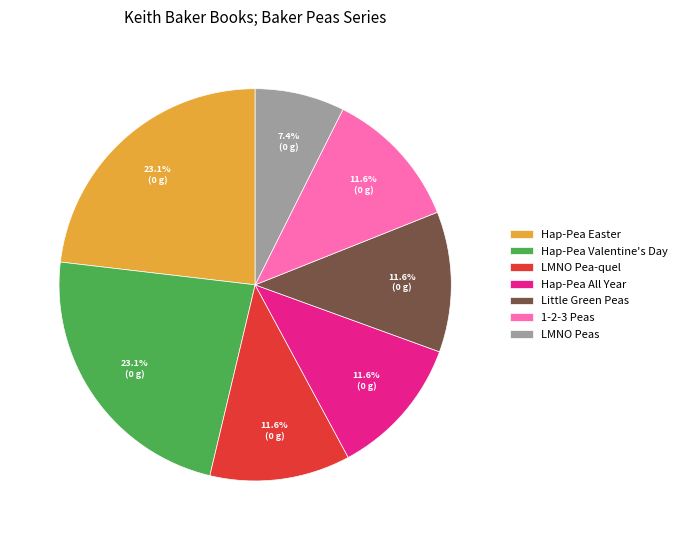

Which category has the smallest portion of the pie?

LMNO Peas